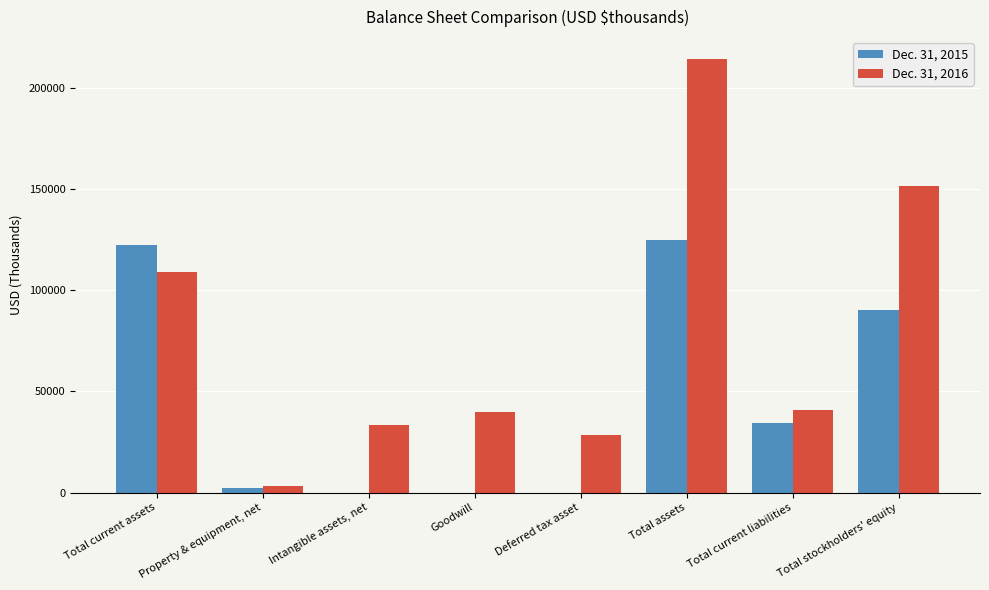

Which series has the largest total across all categories?

Dec. 31, 2016